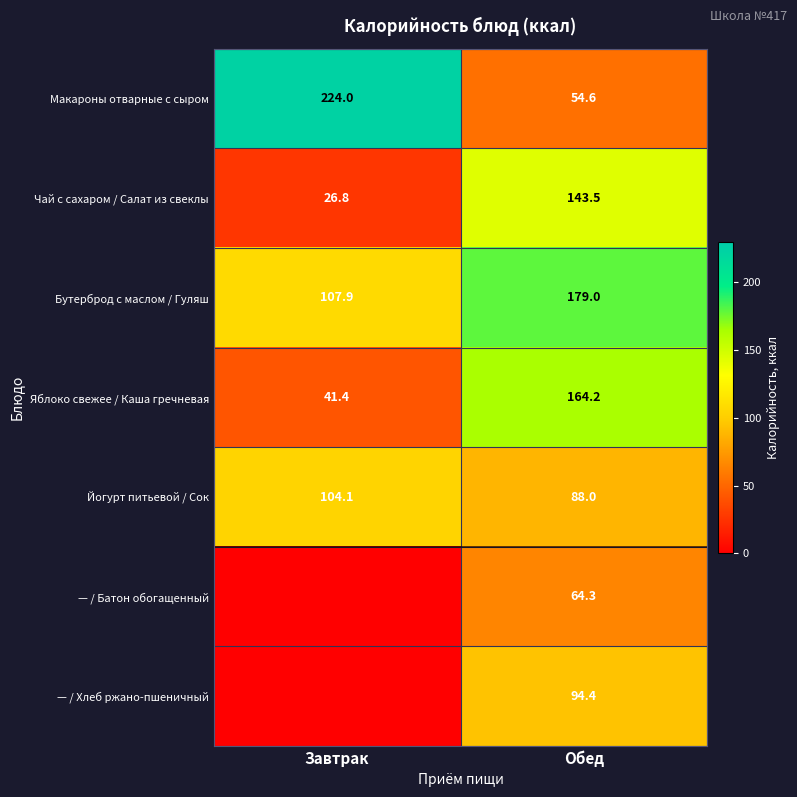

The — / Хлеб ржано-пшеничный series shows 161.4 at Обед. True or false?

False